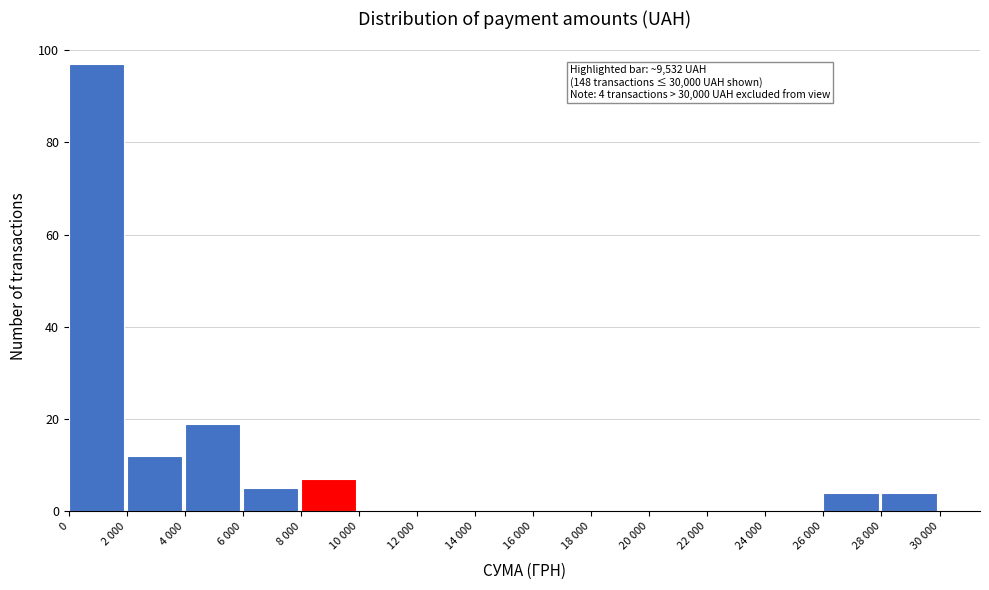

Reading left to right, list all the values displayed in this chart.

0=97	2 000=12	4 000=19	6 000=5	8 000=7	10 000=0	12 000=0	14 000=0	16 000=0	18 000=0	20 000=0	22 000=0	24 000=0	26 000=4	28 000=4